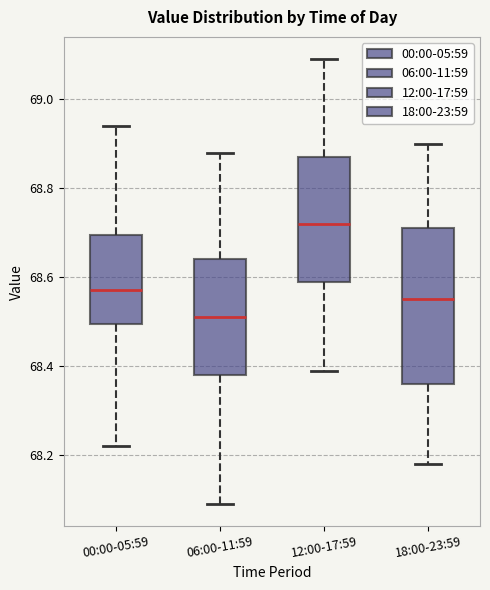

Comparing the boxes themselves (not the whiskers), which one is the tallest?

18:00-23:59